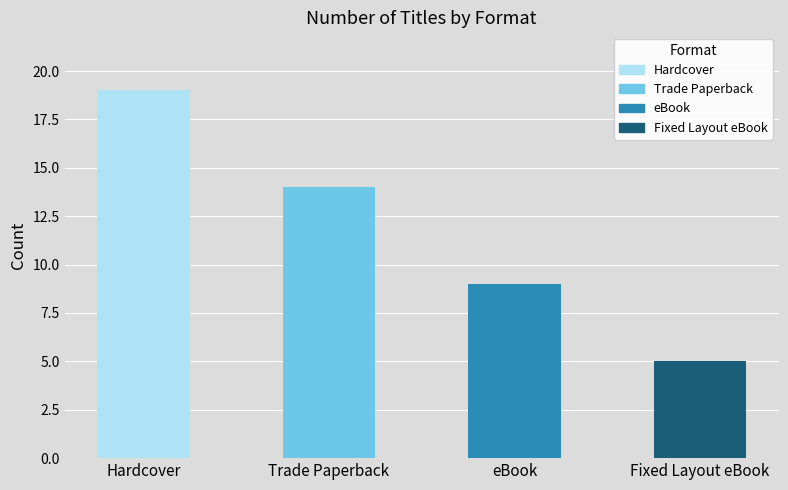

What is the sum of the values at eBook and Fixed Layout eBook?

14